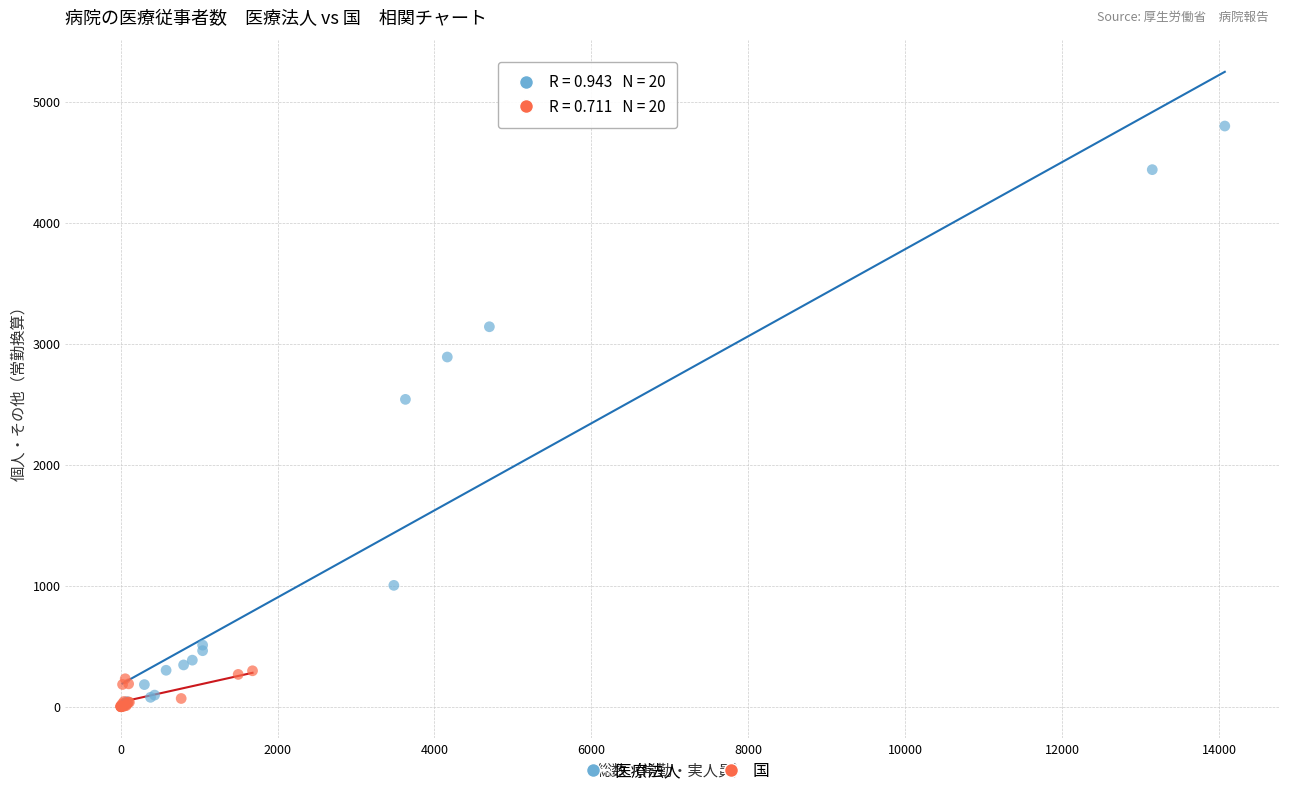

Which series has the largest Y range (max minus min)?

医療法人